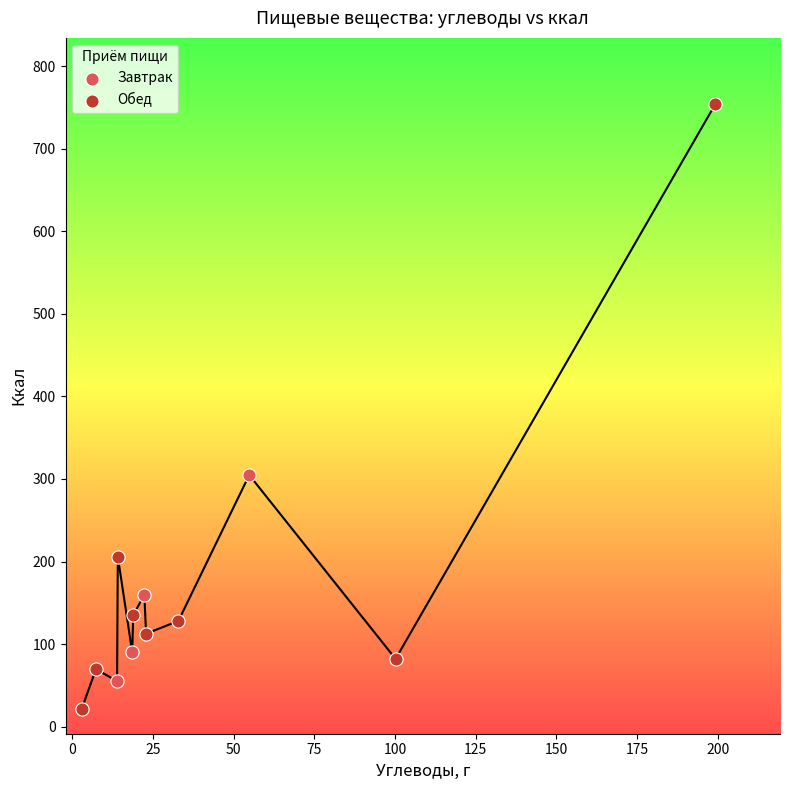

Which series reaches the maximum Y coordinate?

Обед